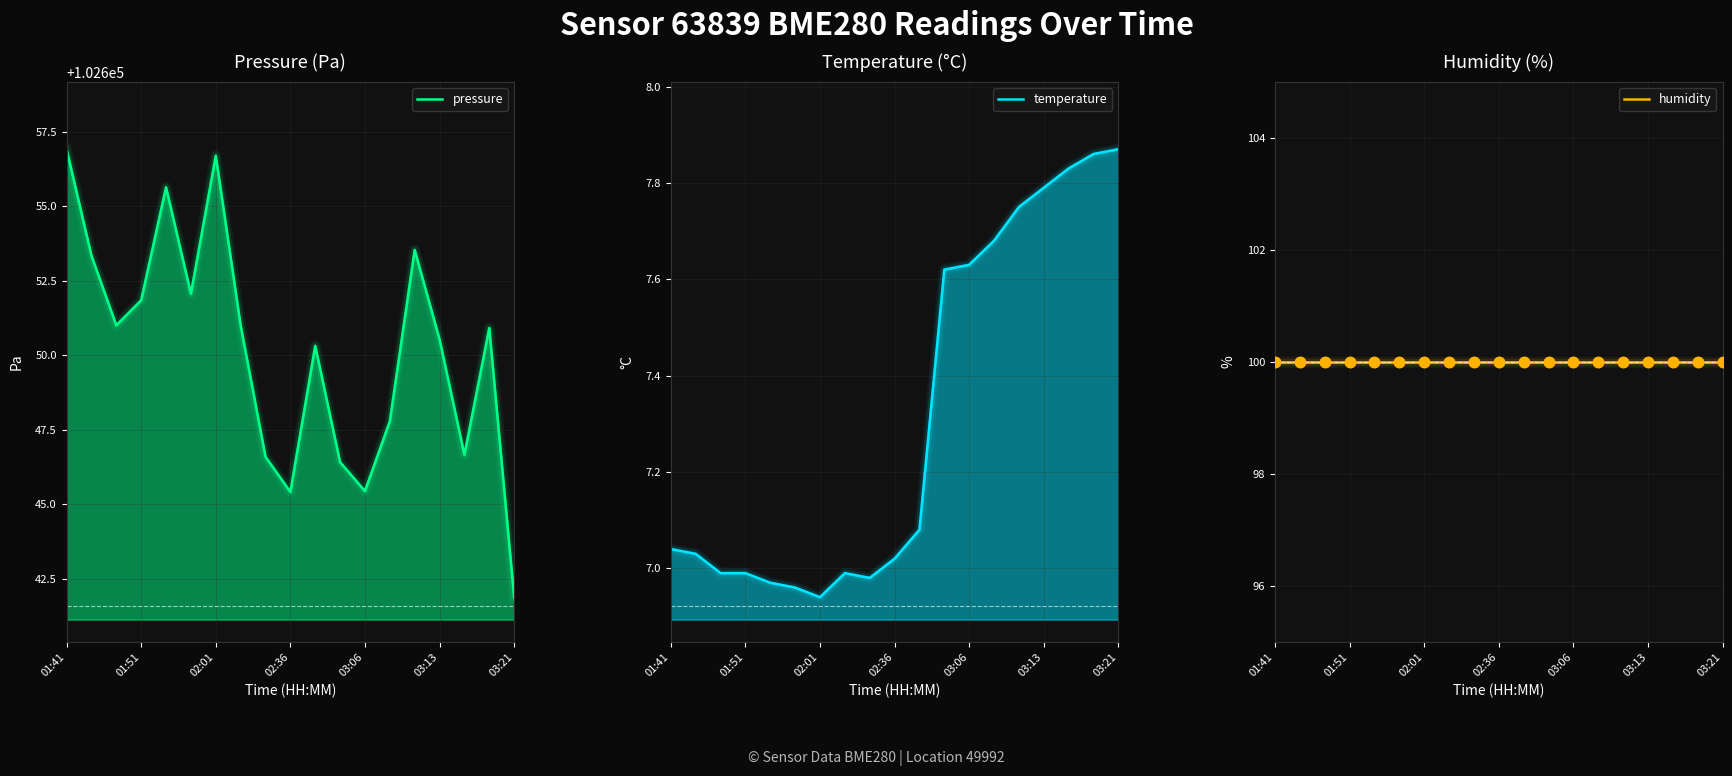

Which series has the largest total across all categories?

pressure